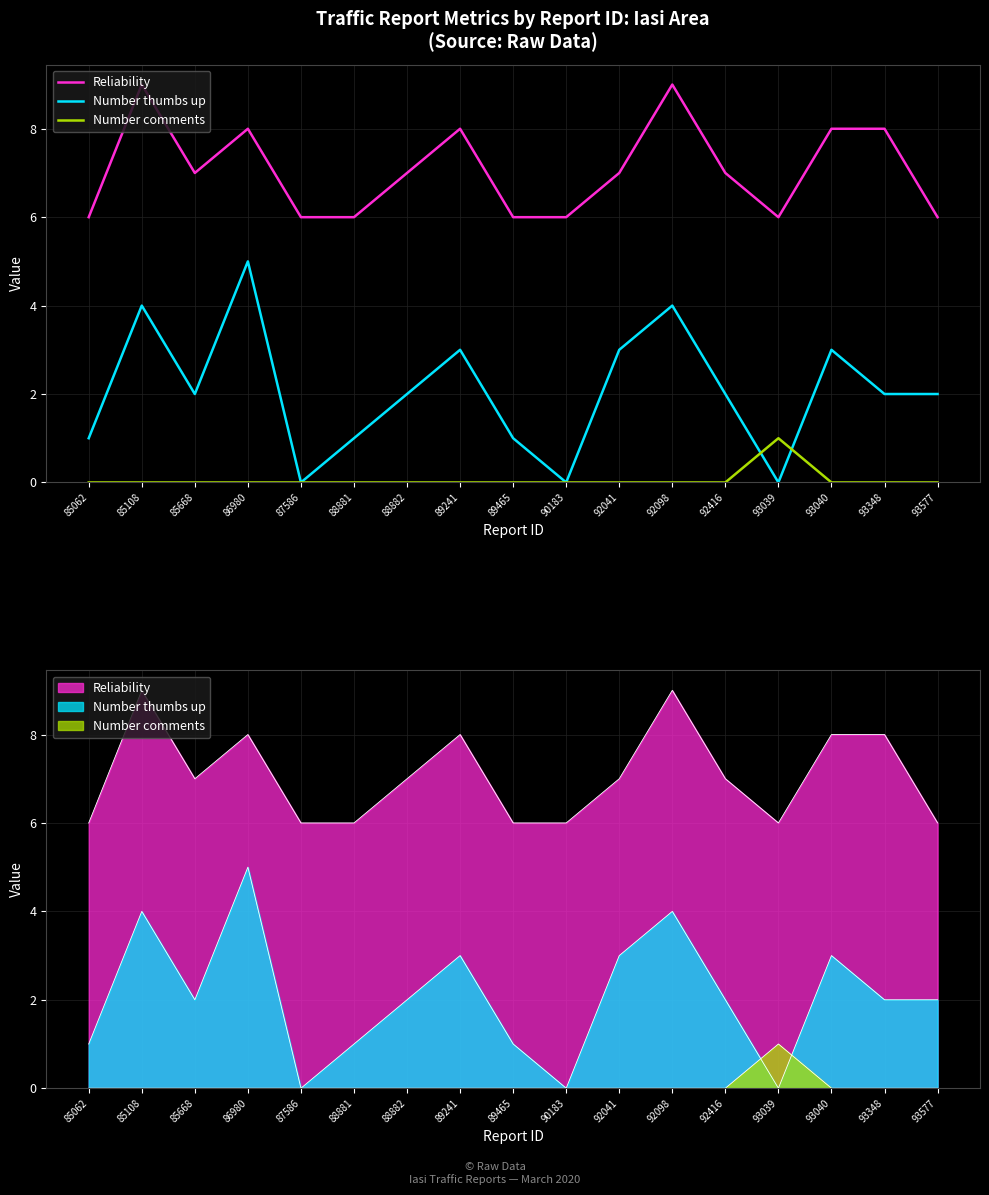

How many data points in Number comments are above 0?

1